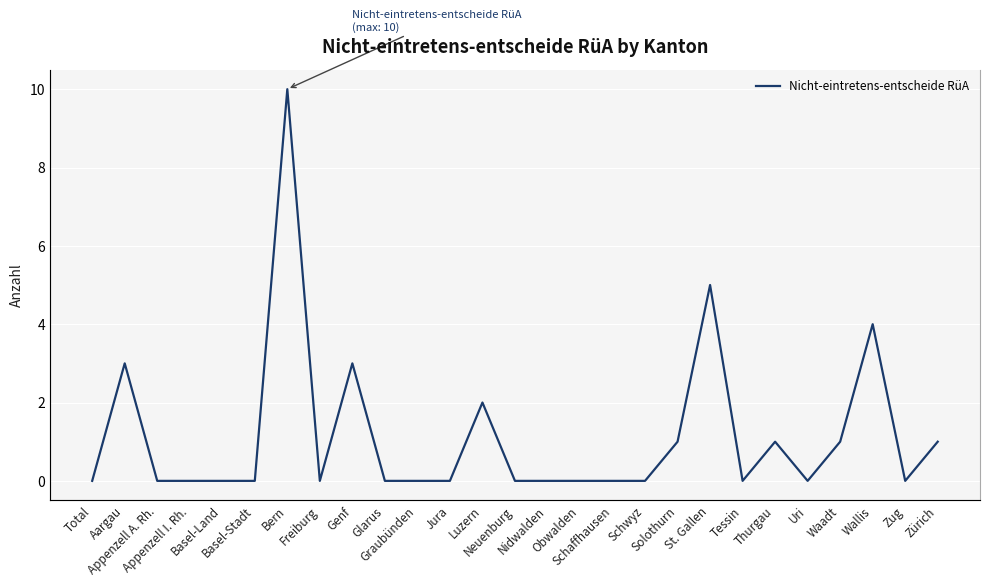

Rank the categories by value from highest to lowest.

Bern, St. Gallen, Wallis, Aargau, Genf, Luzern, Solothurn, Thurgau, Waadt, Zürich, Total, Appenzell A. Rh., Appenzell I. Rh., Basel-Land, Basel-Stadt, Freiburg, Glarus, Graubünden, Jura, Neuenburg, Nidwalden, Obwalden, Schaffhausen, Schwyz, Tessin, Uri, Zug